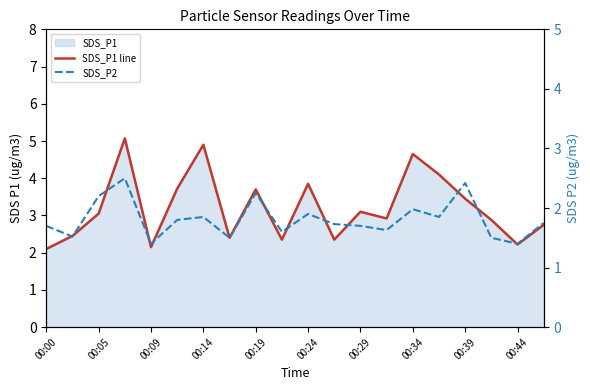

What is the difference between the highest and lowest values at 17?

1.4